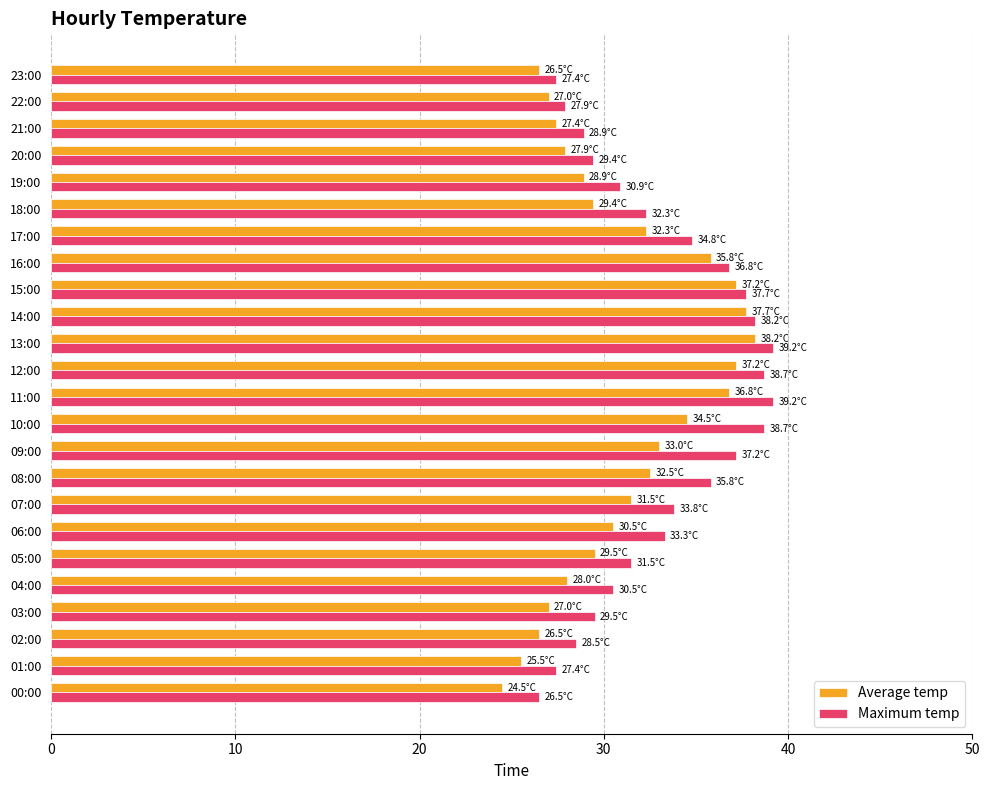

What is the difference between the maximum and minimum values in the Maximum temp series?

12.7